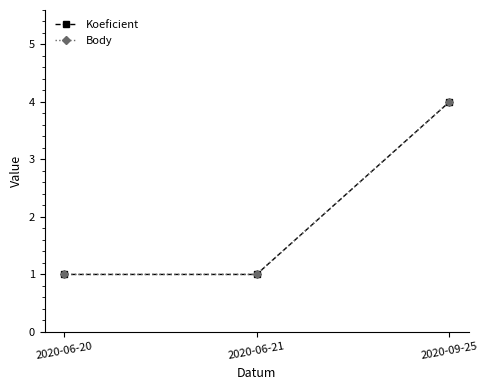

Where is Koeficient nearest to the value 2?

2020-06-20